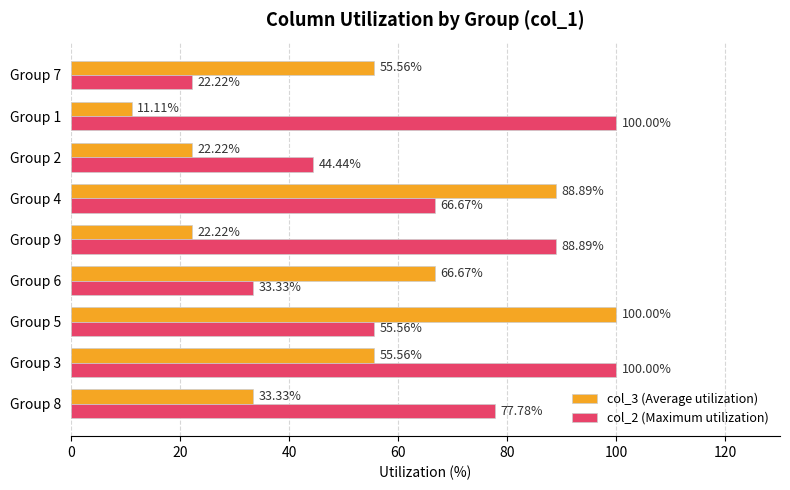

What is the average value of the col_3 (Average utilization) series?

50.6